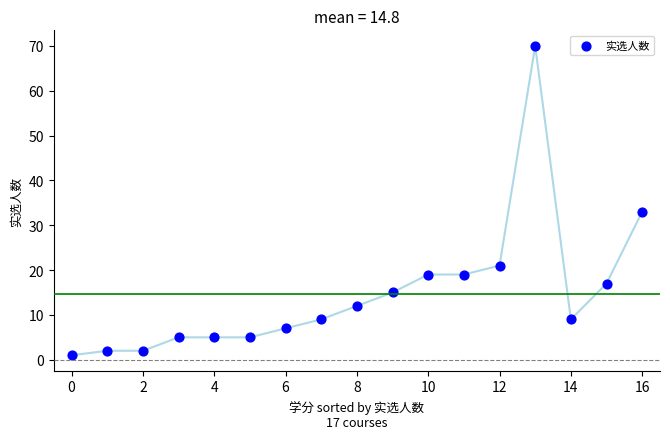

What is the range of Y values (max minus min)?

69